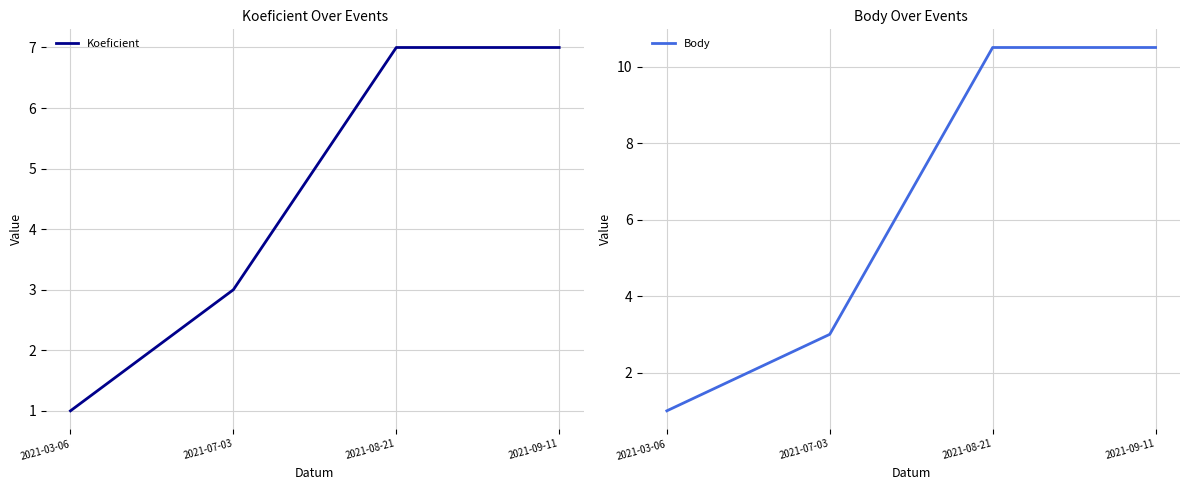

List the series in order of their overall mean, lowest first.

Koeficient, Body